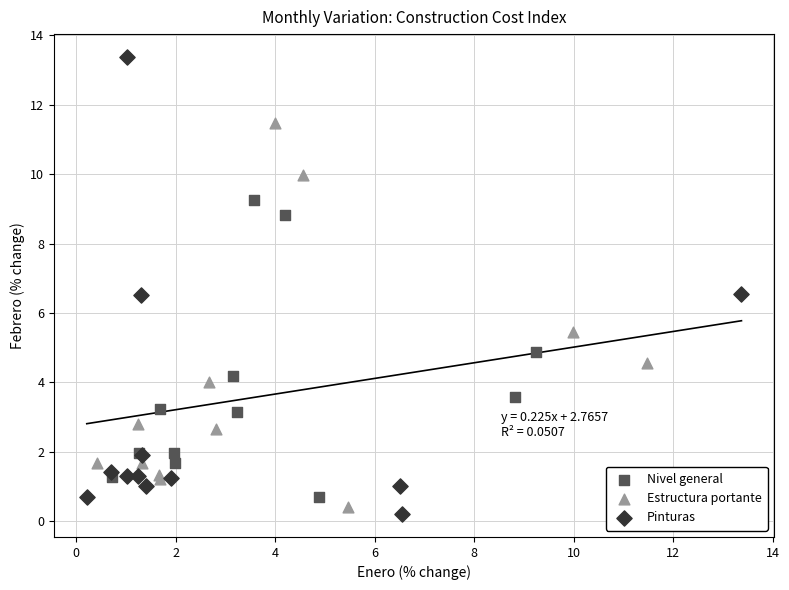

Which series reaches the minimum Y coordinate?

Pinturas